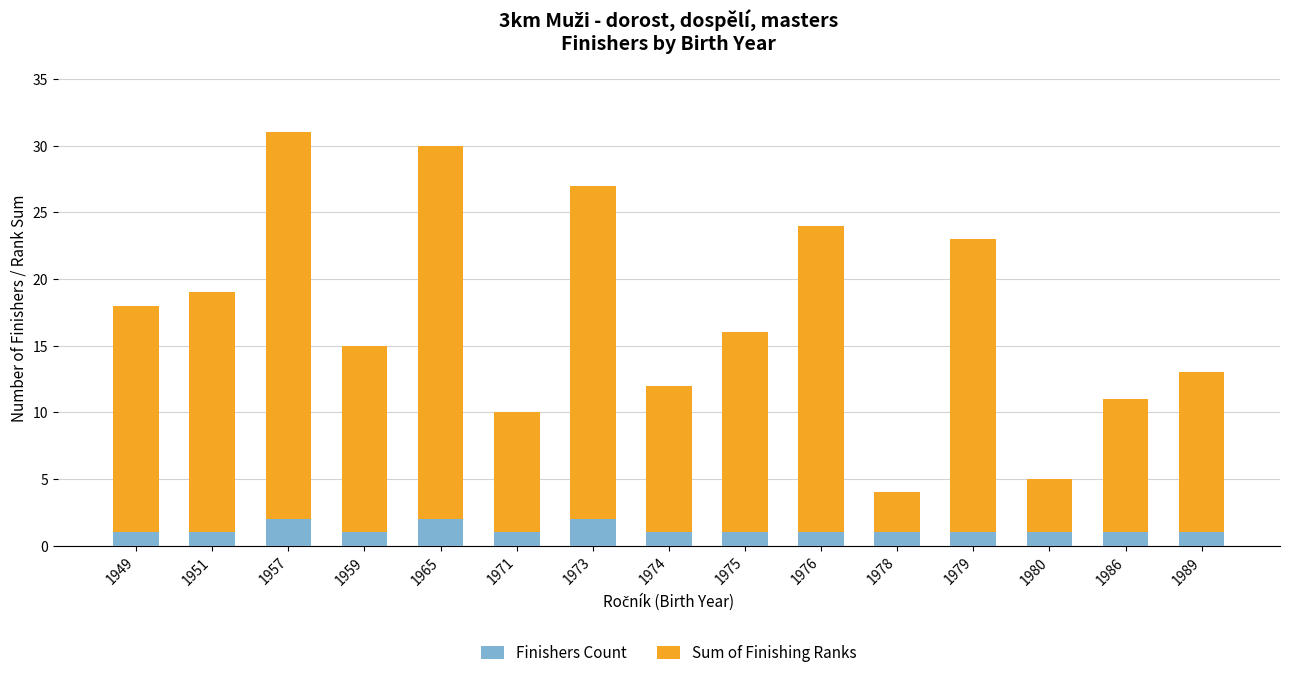

What is the total value across all series at 1974?

12